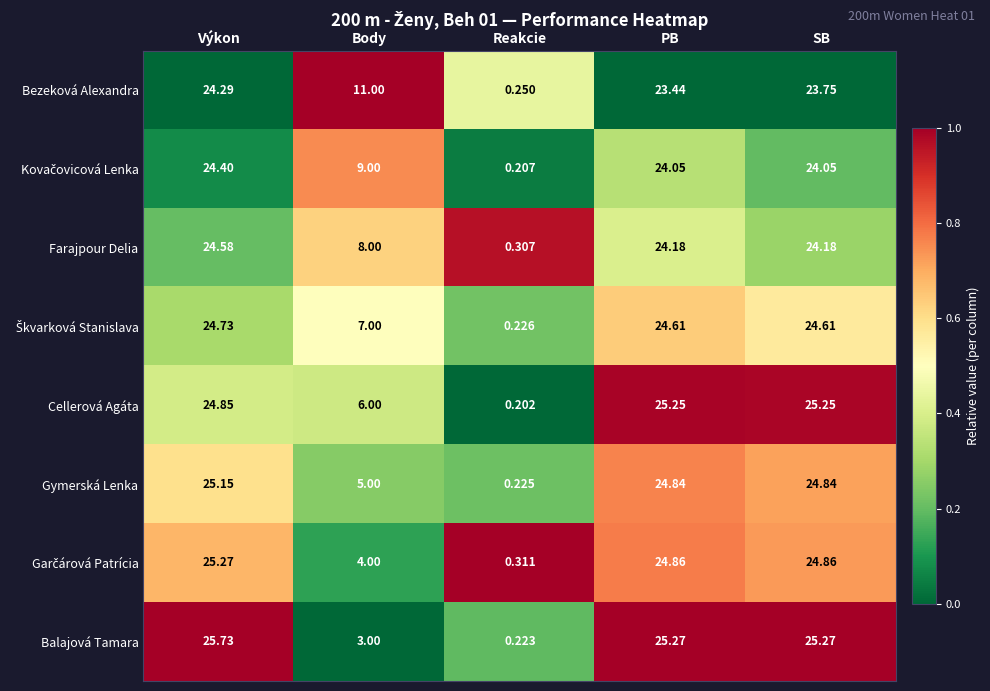

At which category does the chart reach its minimum across all series?

Reakcie